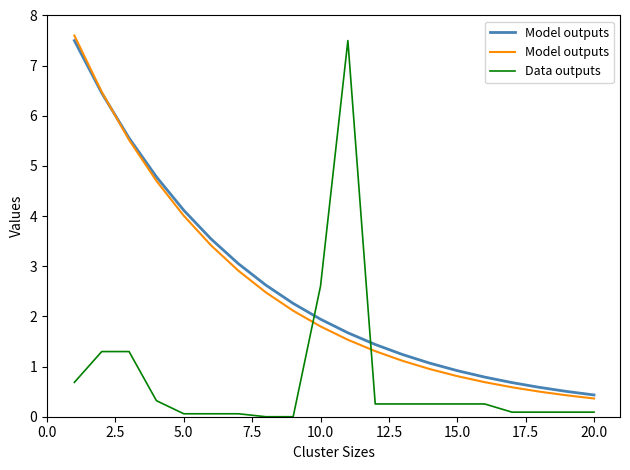

Is it true that Data outputs equals 0.1 at 5.0?

True